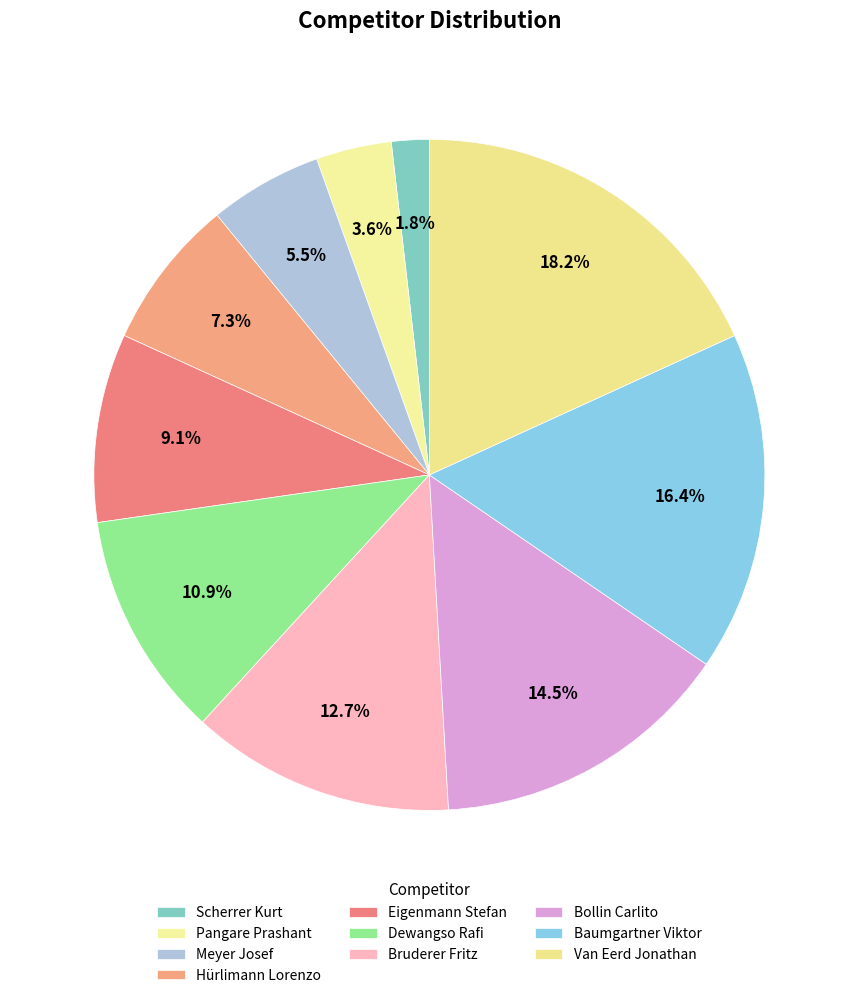

Which category has the smallest portion of the pie?

Scherrer Kurt